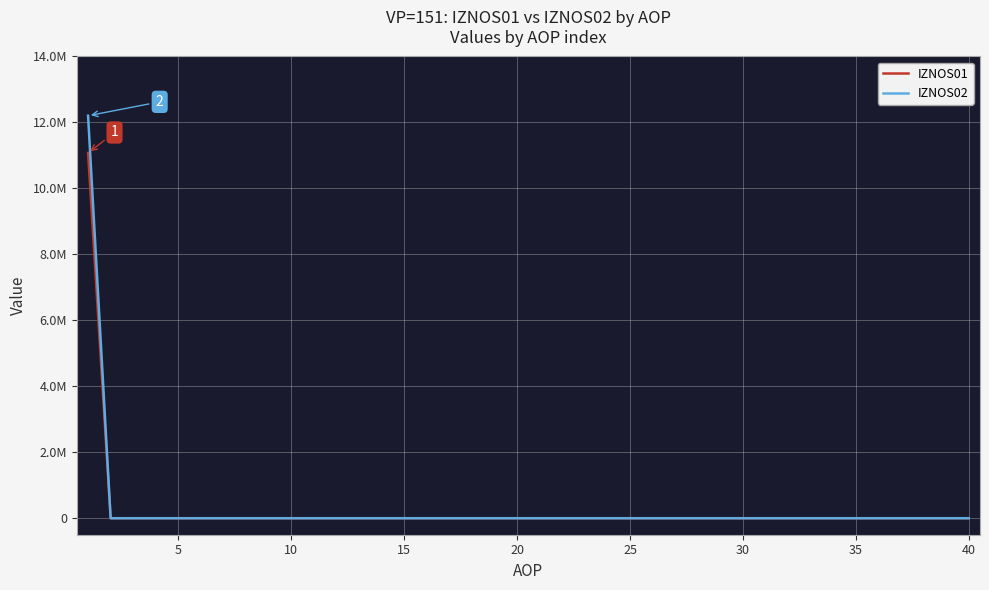

Does the chart display data point markers on the line(s)?

No